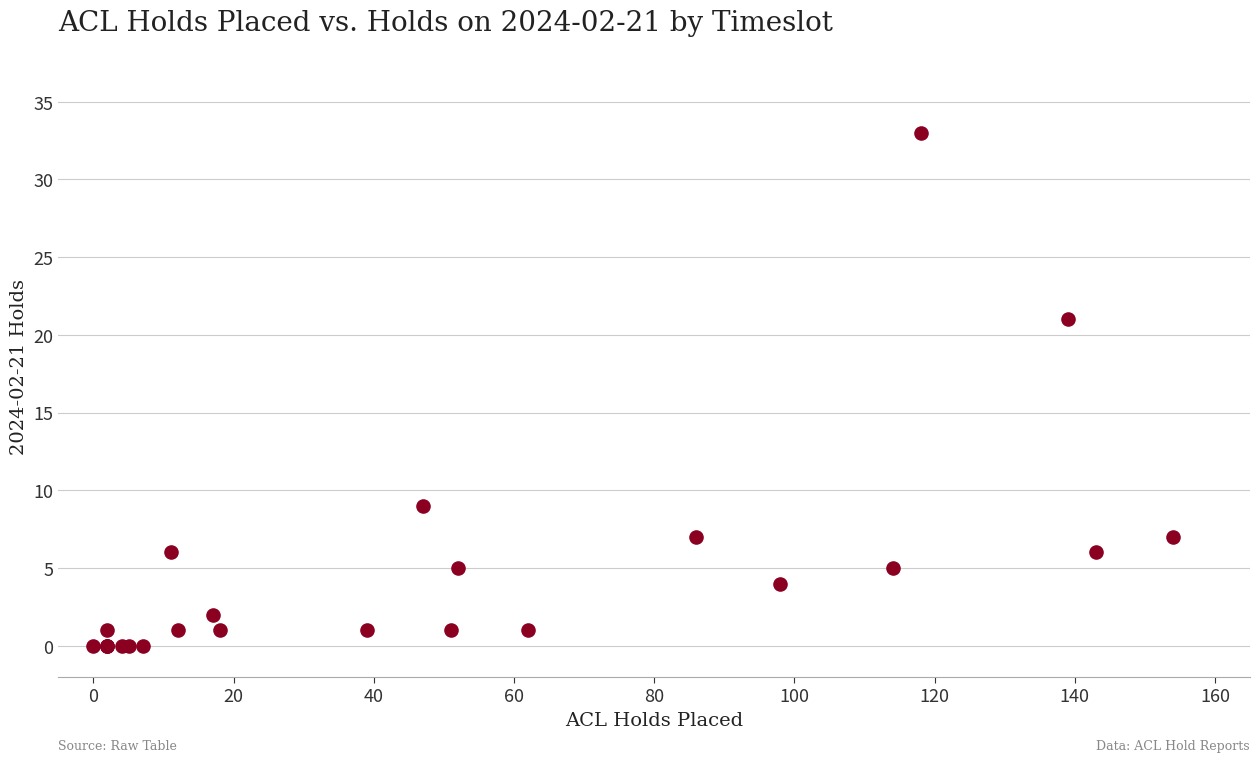

What Y value in the scatter plot is closest to 16?

21